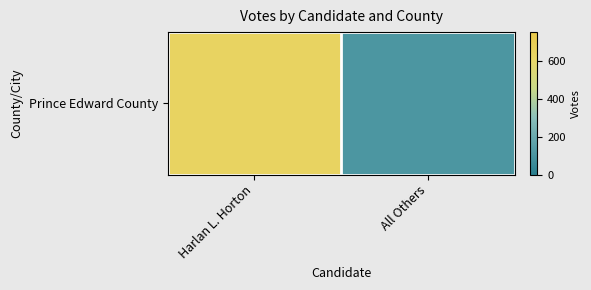

Approximately how many times larger is the value at Harlan L. Horton compared to All Others?

5.8